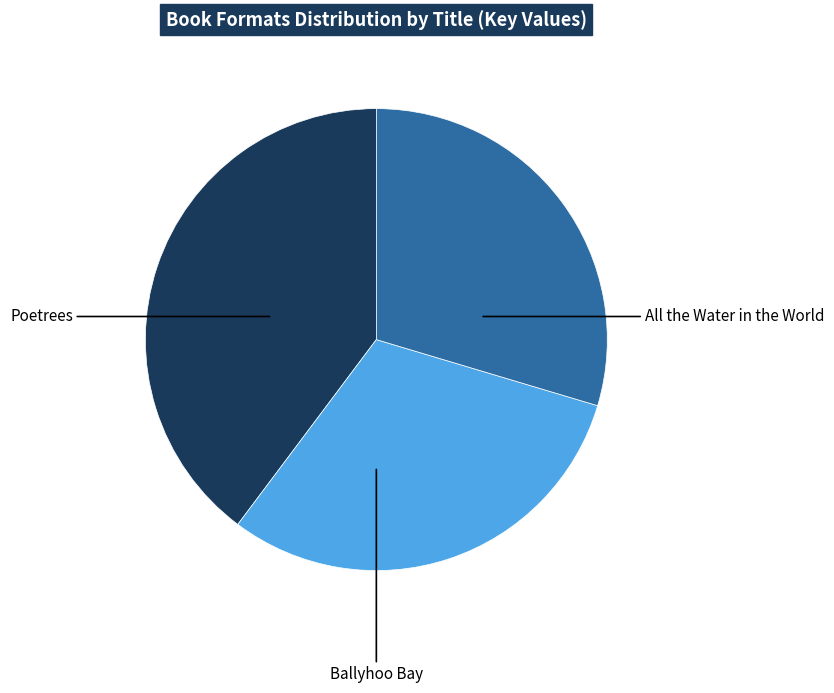

Is there any slice that represents more than half of the pie?

No